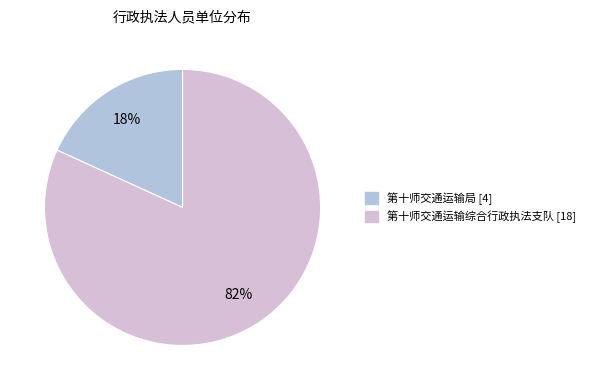

Combined, do 第十师交通运输综合行政执法支队 and 第十师交通运输局 account for over 50%?

Yes